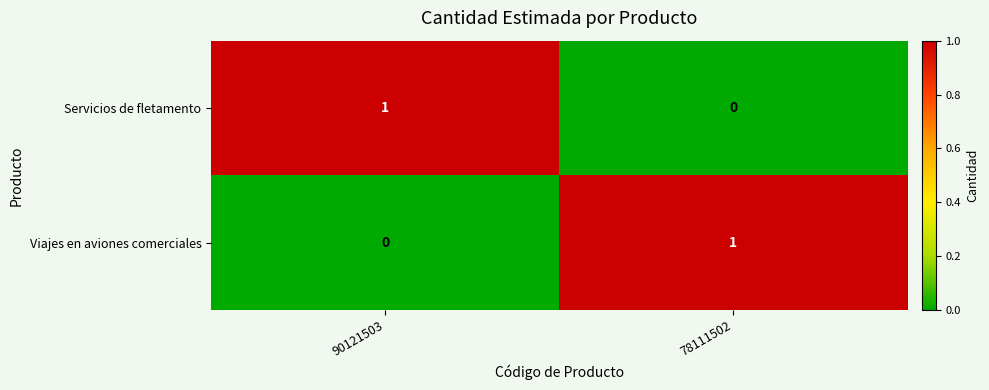

At which label is Servicios de fletamento closest to 0?

78111502